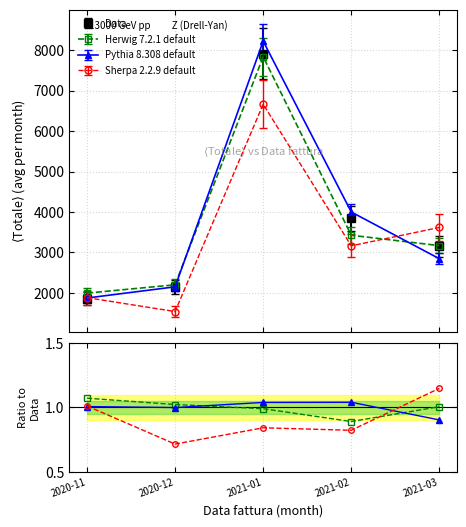

What is the average value of the Sherpa ratio series?

0.9